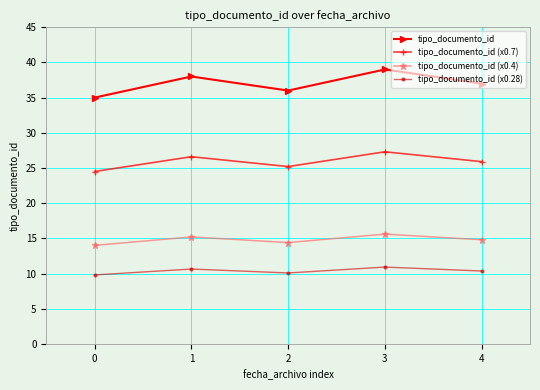

How many lines are shown in the chart?

4